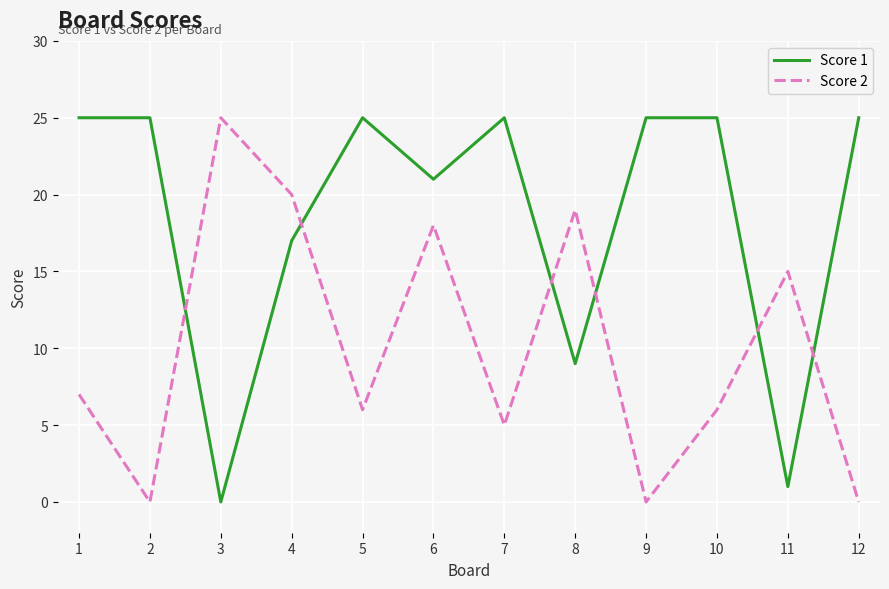

Is it true that Score 1 equals 9 at 8?

True